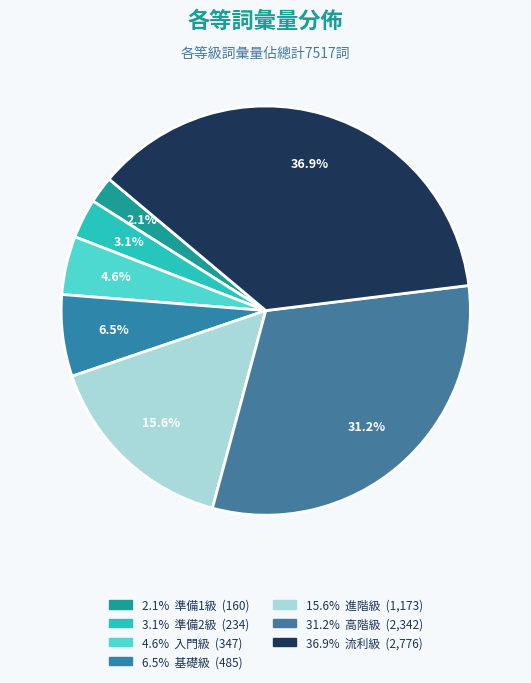

Count the number of slices in the pie.

7